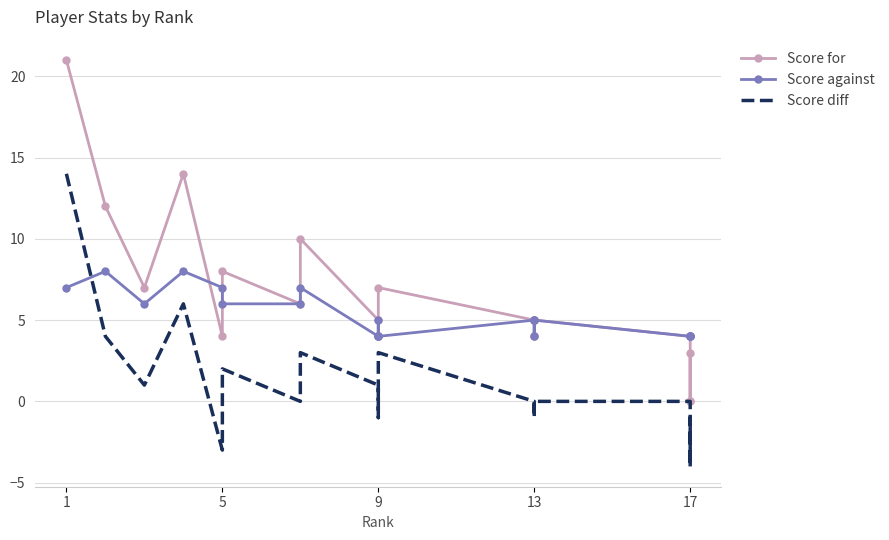

True or false: Score diff and Score for intersect in this chart.

False